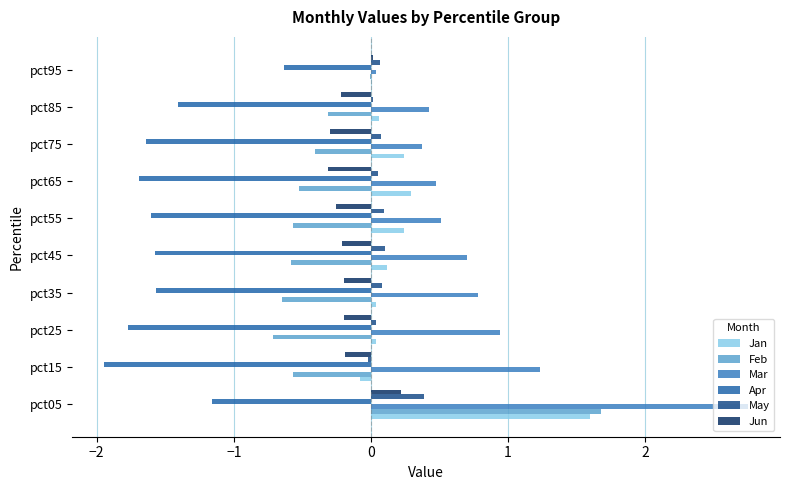

True or false: Jun has a value of -0.3 at pct55.

True